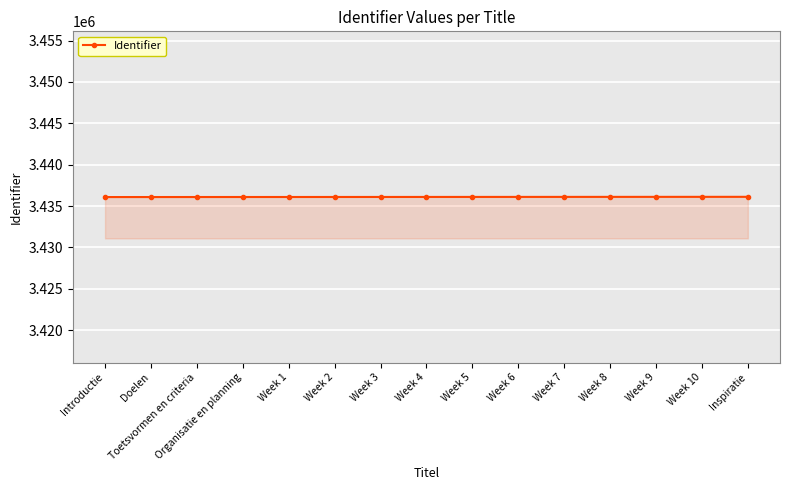

What is the label of the 1st point from the right?

Inspiratie